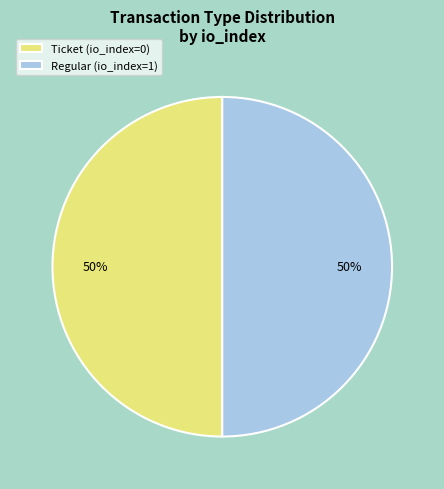

How many segments does this pie chart have?

2